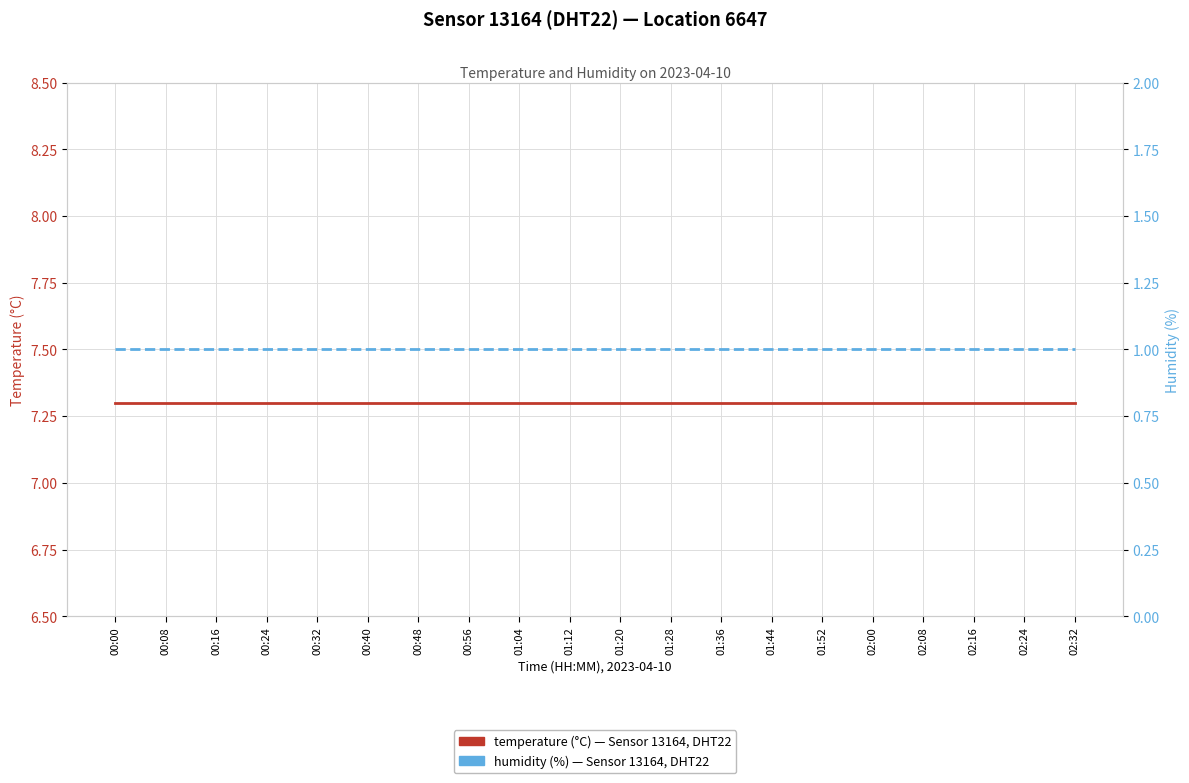

List the series in order of their peak value, highest first.

temperature (°C), humidity (%)